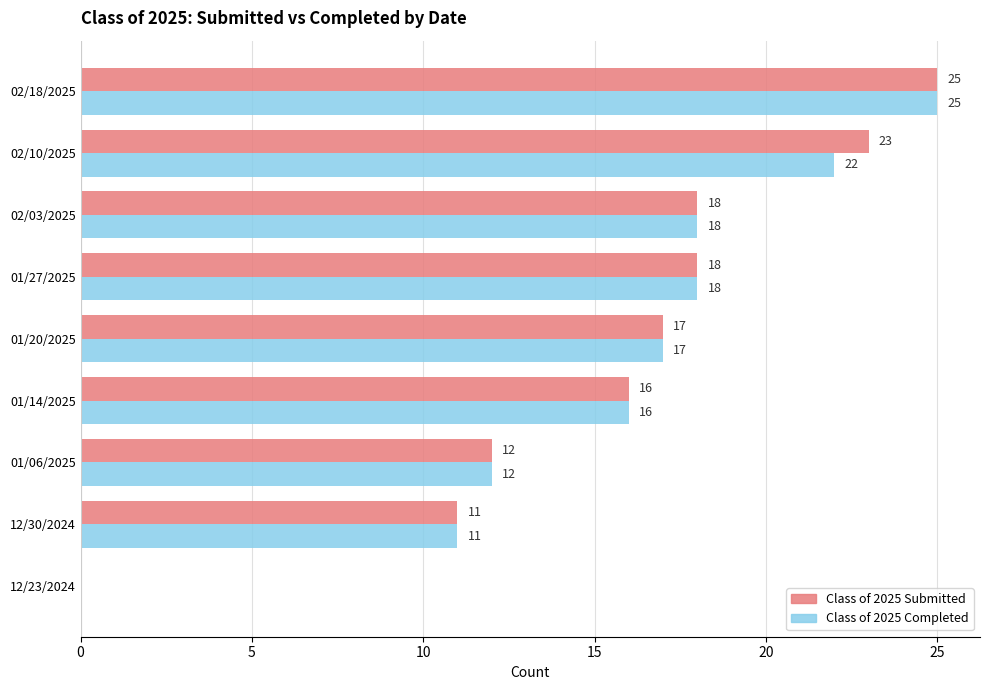

The value of Class of 2025 Completed at 02/03/2025 is 18. True or false?

True